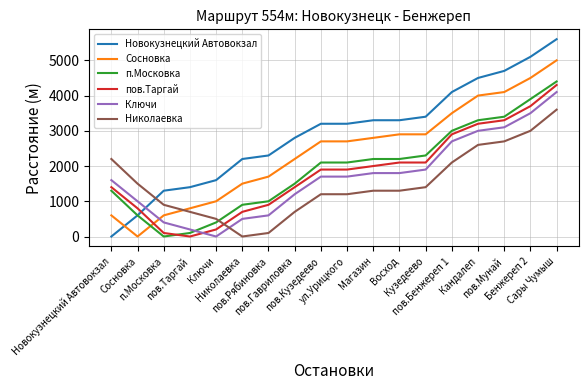

Reading left to right, extract all data points from this chart.

Новокузнецкий Автовокзал: 0	600	1300	1400	1600	2200	2300	2800	3200	3200	3300	3300	3400	4100	4500	4700	5100	5600
Сосновка: 600	0	600	800	1000	1500	1700	2200	2700	2700	2800	2900	2900	3500	4000	4100	4500	5000
п.Московка: 1300	600	0	100	400	900	1000	1500	2100	2100	2200	2200	2300	3000	3300	3400	3900	4400
пов.Таргай: 1400	800	100	0	200	700	900	1400	1900	1900	2000	2100	2100	2900	3200	3300	3700	4300
Ключи: 1600	1000	400	200	0	500	600	1200	1700	1700	1800	1800	1900	2700	3000	3100	3500	4100
Николаевка: 2200	1500	900	700	500	0	100	700	1200	1200	1300	1300	1400	2100	2600	2700	3000	3600